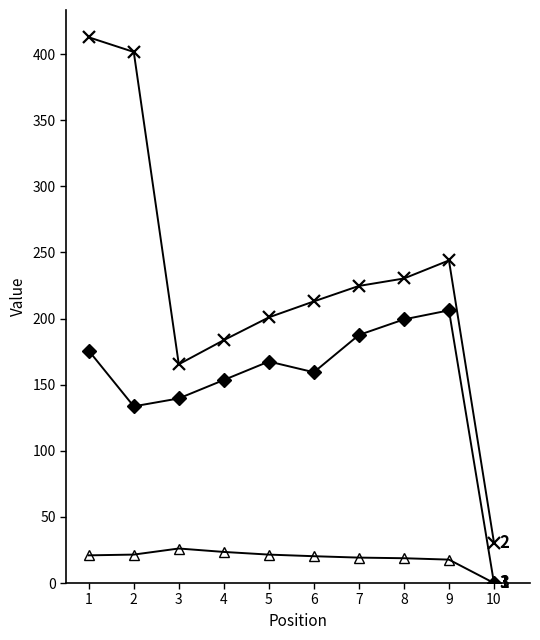

At which category does the chart reach its minimum across all series?

10